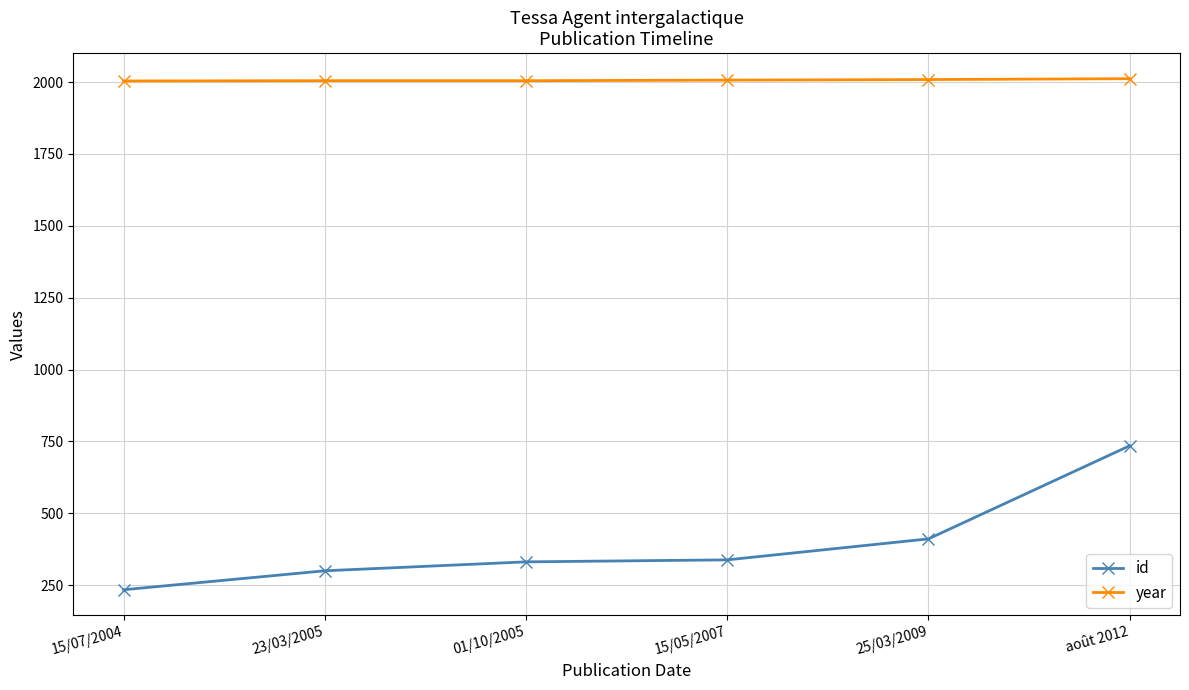

What is the value of the year point at the 2nd from the left?

2005